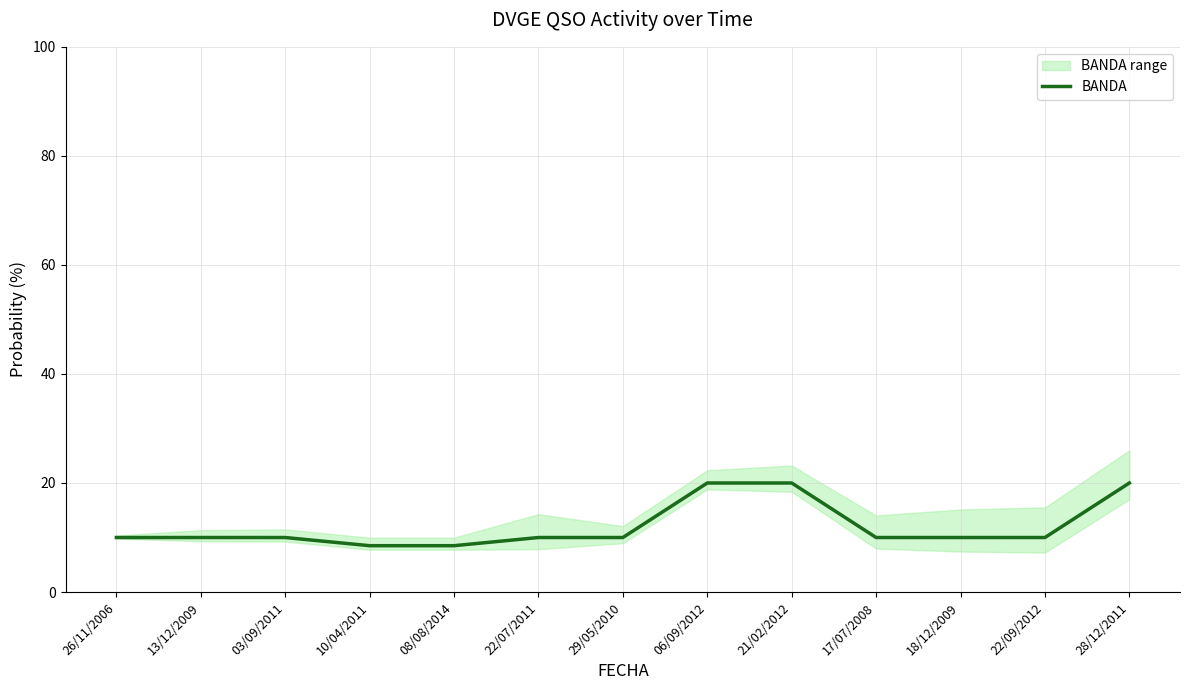

At which category does the chart reach its minimum across all series?

10/04/2011